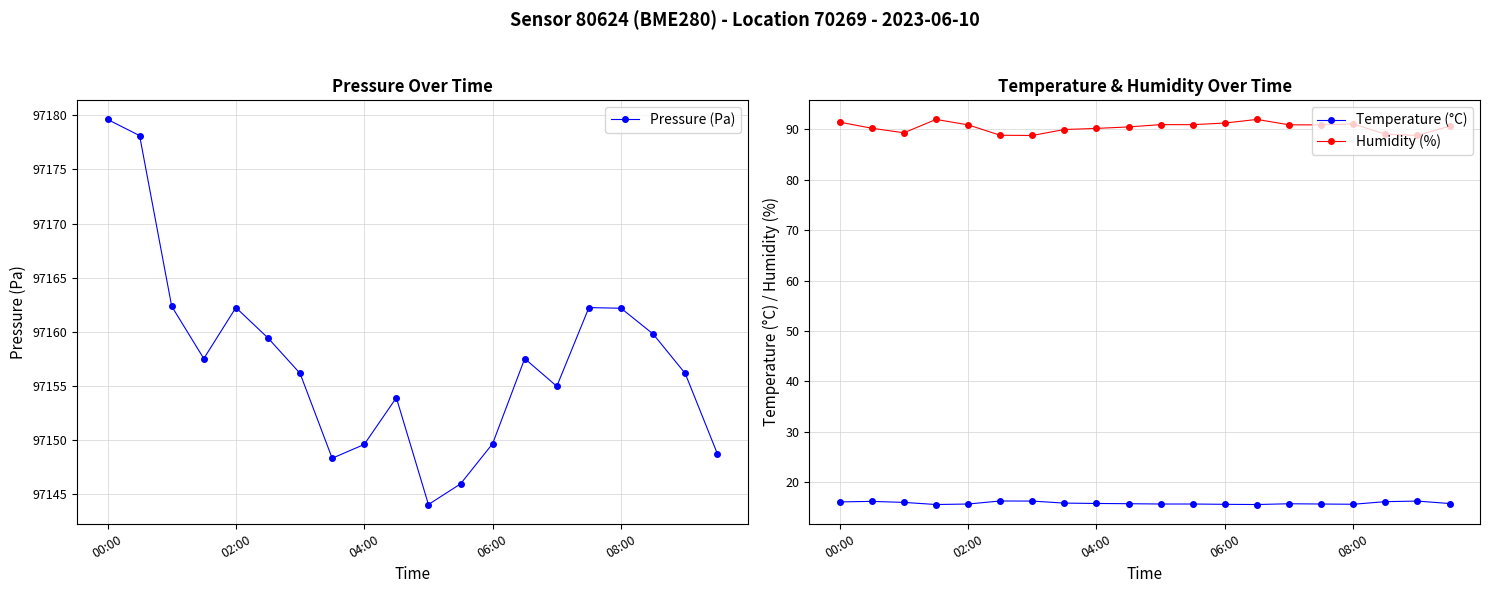

True or false: Temperature (°C) and Humidity (%) intersect in this chart.

False